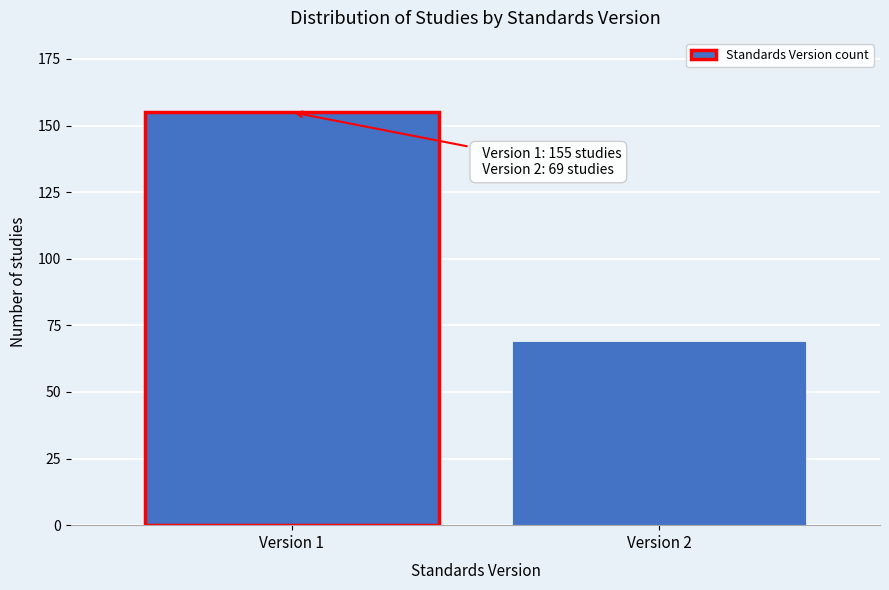

Reading right to left, extract all data points from this chart.

69	155